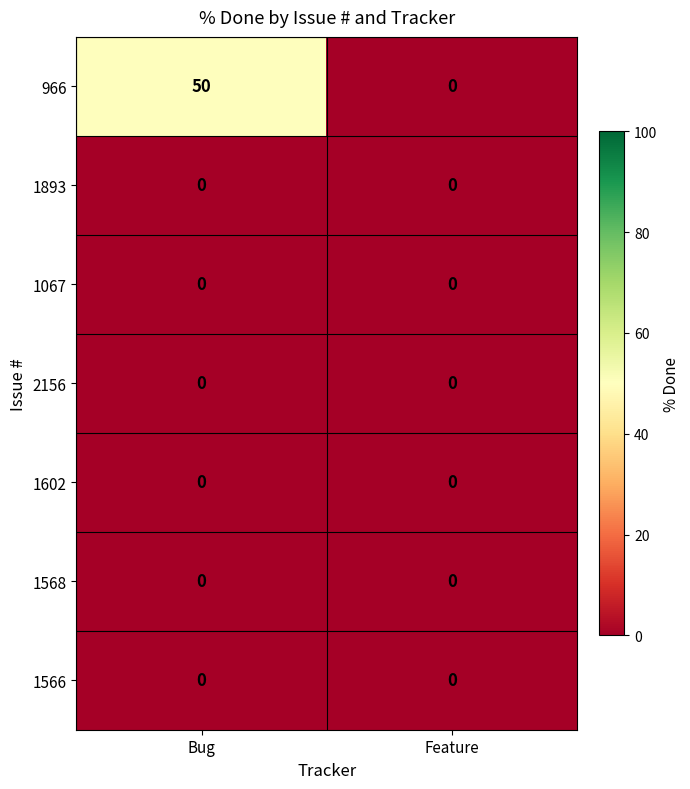

What is the difference between the maximum and minimum values in the 966 series?

50